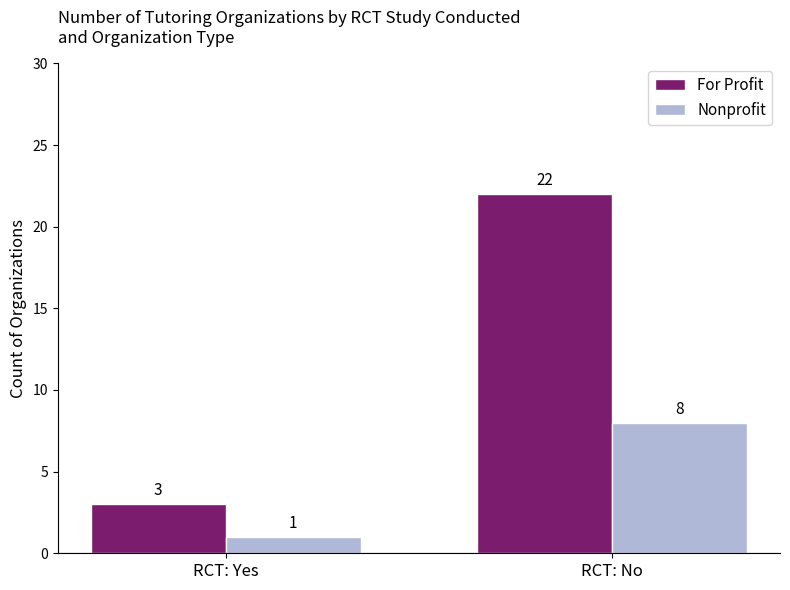

The value of For Profit at RCT: No is 22. True or false?

True